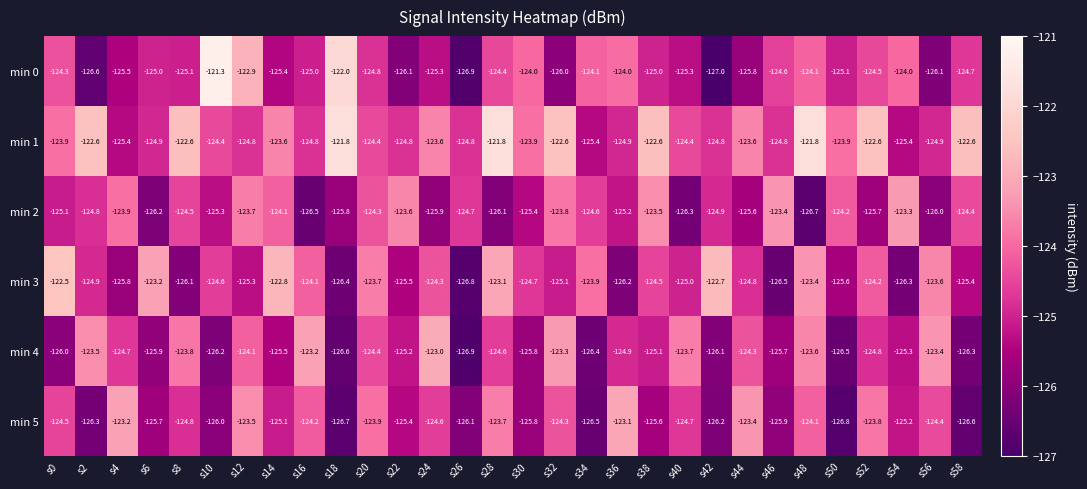

What is the difference between the maximum and minimum values in the min 0 series?

5.7